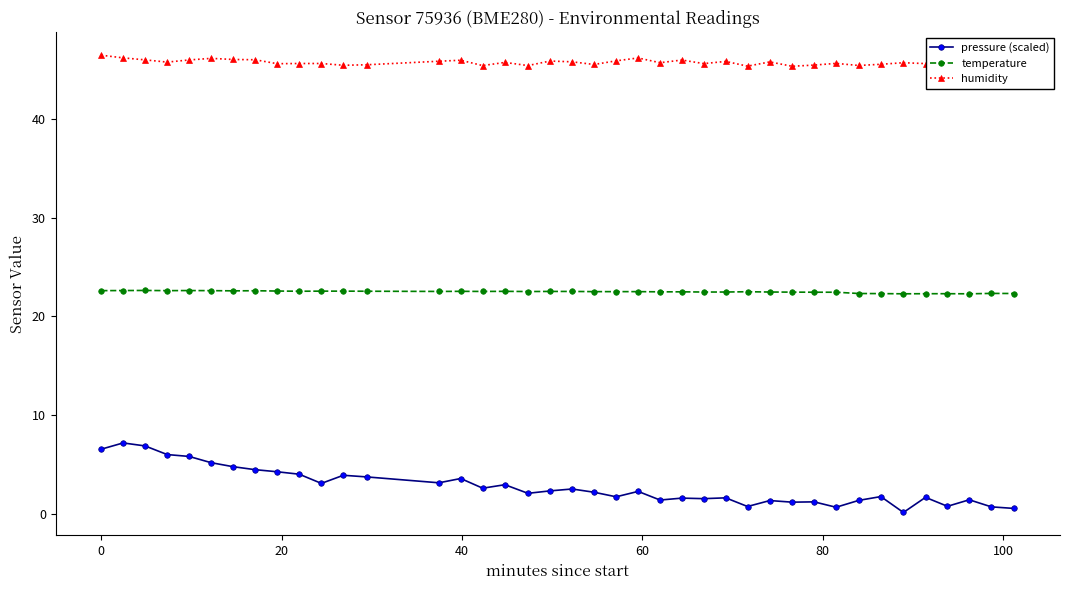

Which series has the widest spread of values?

pressure (scaled)